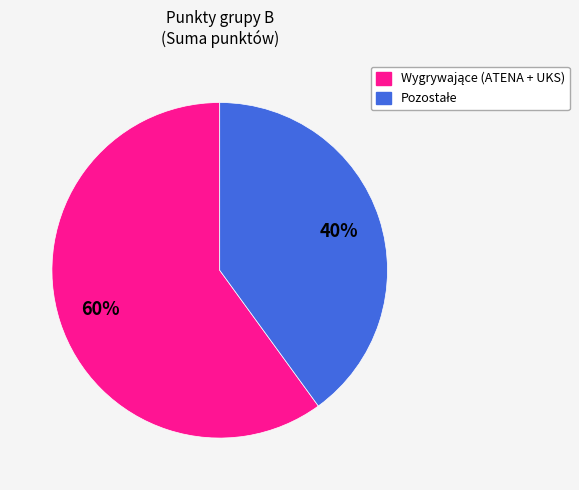

To the nearest percent, what is the average slice percentage?

50%